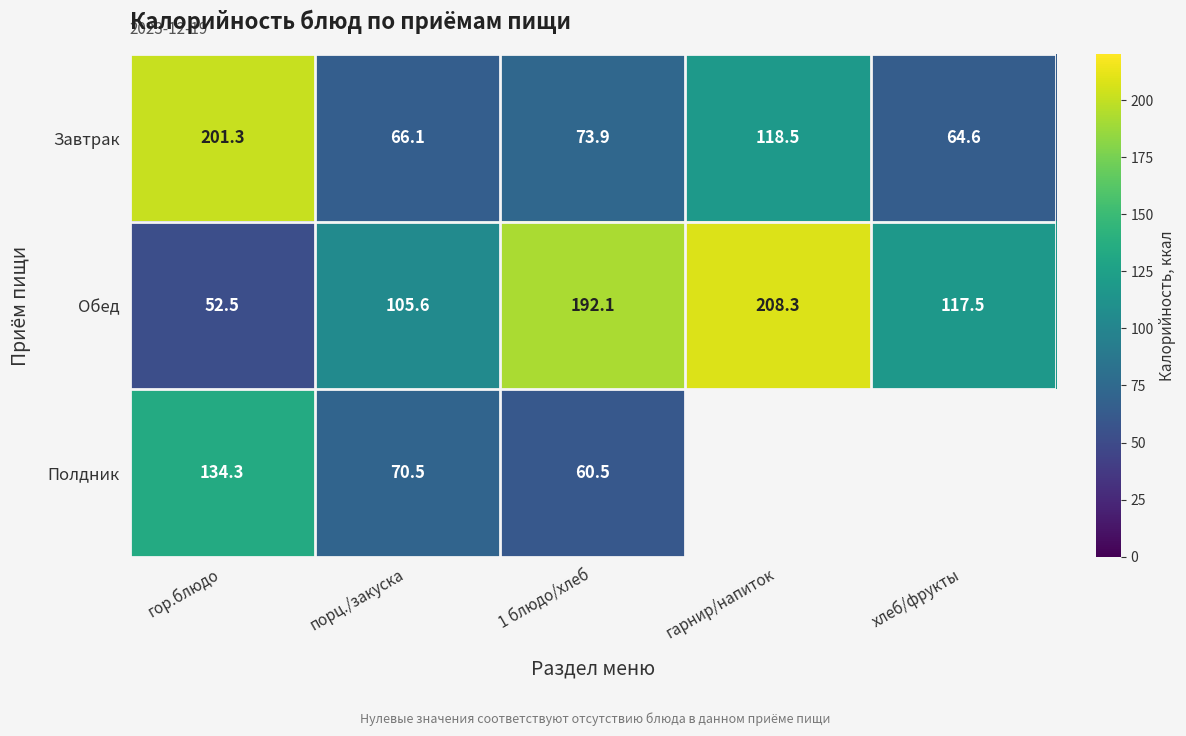

What is the maximum value for Завтрак?

201.3